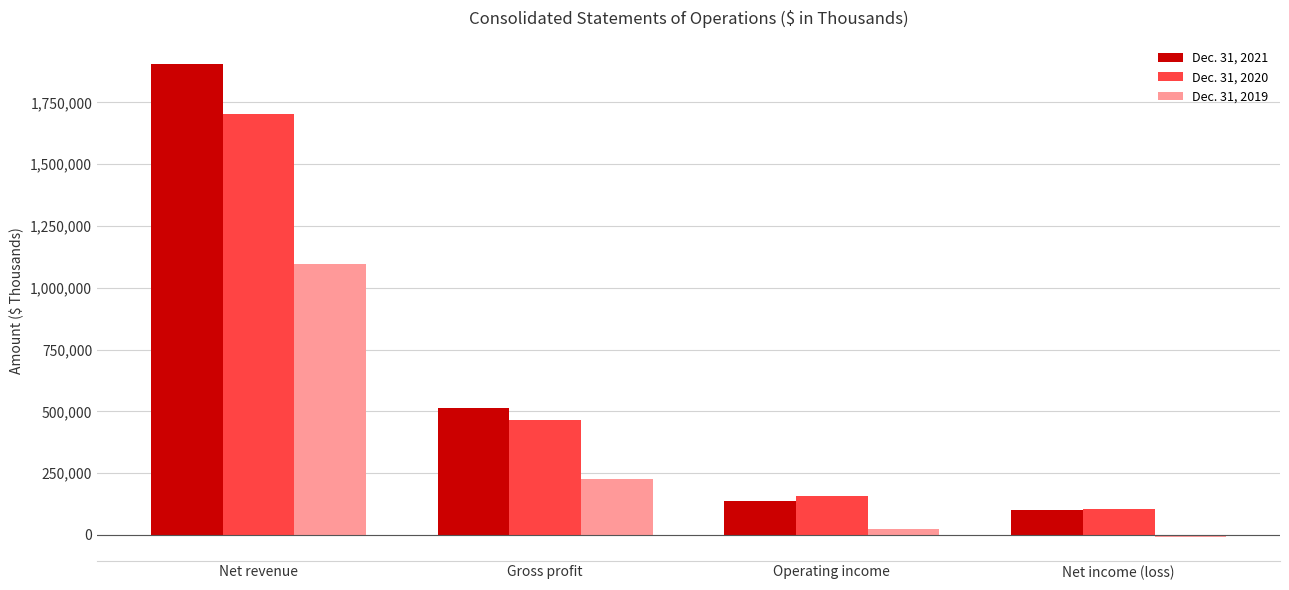

What value does the Dec. 31, 2019 series have at Gross profit, to the nearest 50?

224300